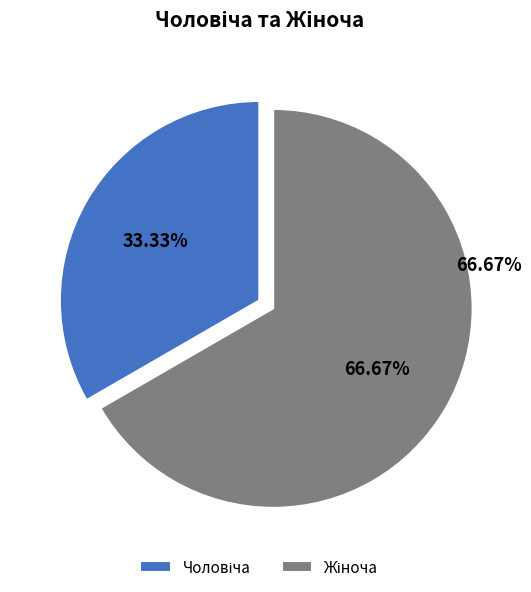

Which slice is the largest?

Жіноча